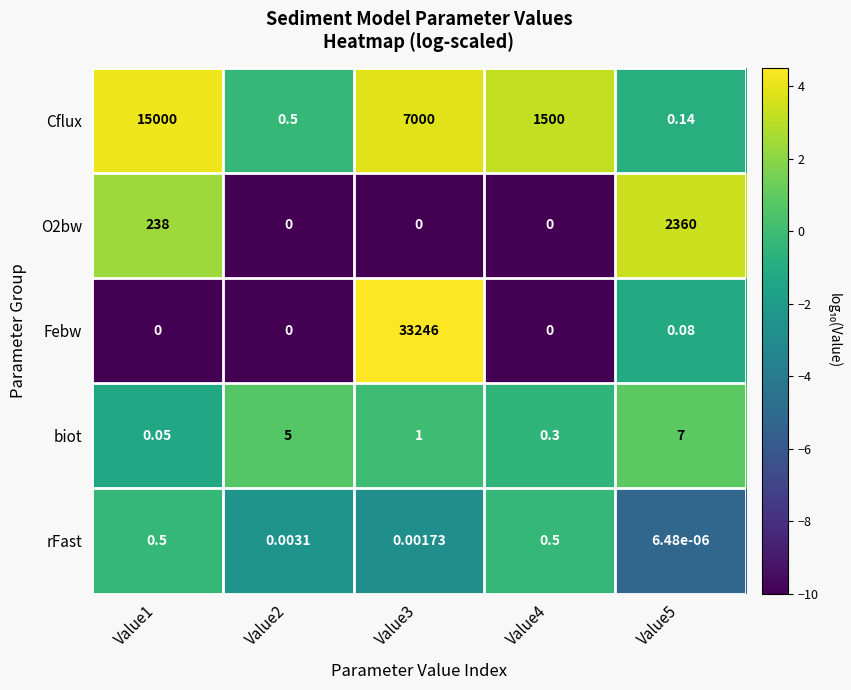

Which series has the widest spread of values?

Febw